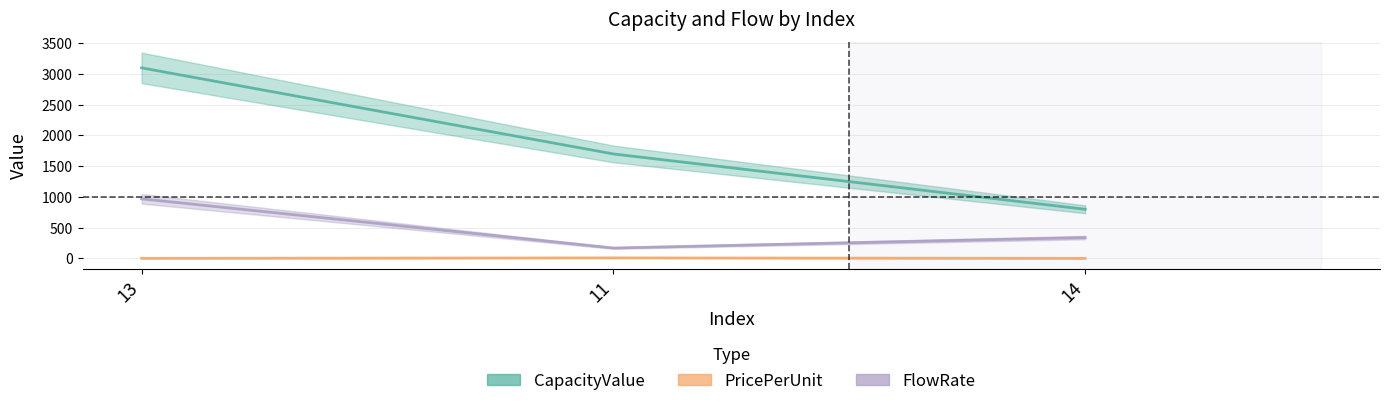

What is the sum of all FlowRate values?

1480.0